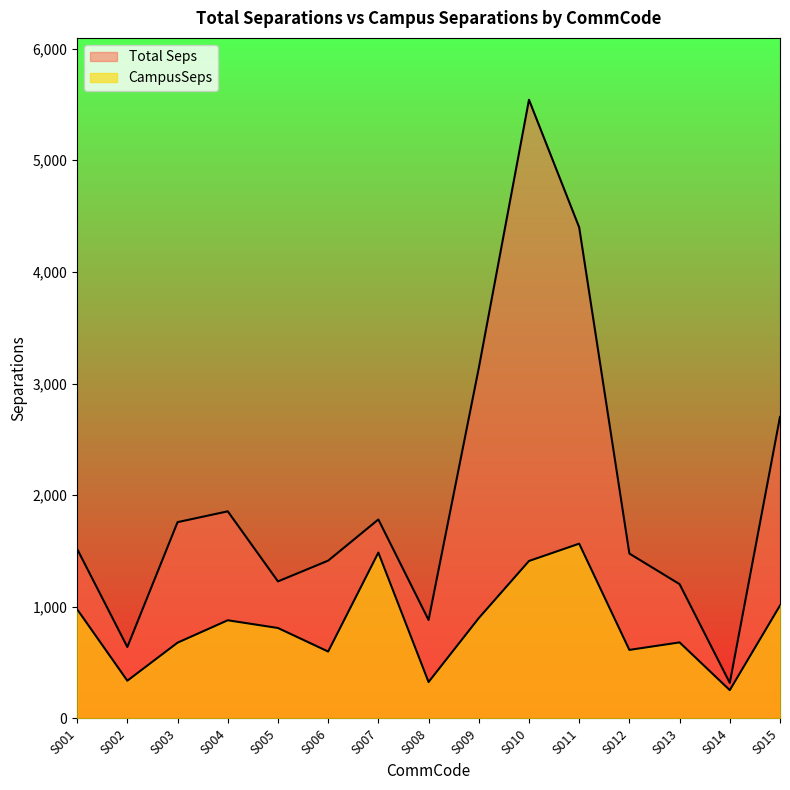

What is the difference between the maximum and minimum values in the CampusSeps series?

1311.9